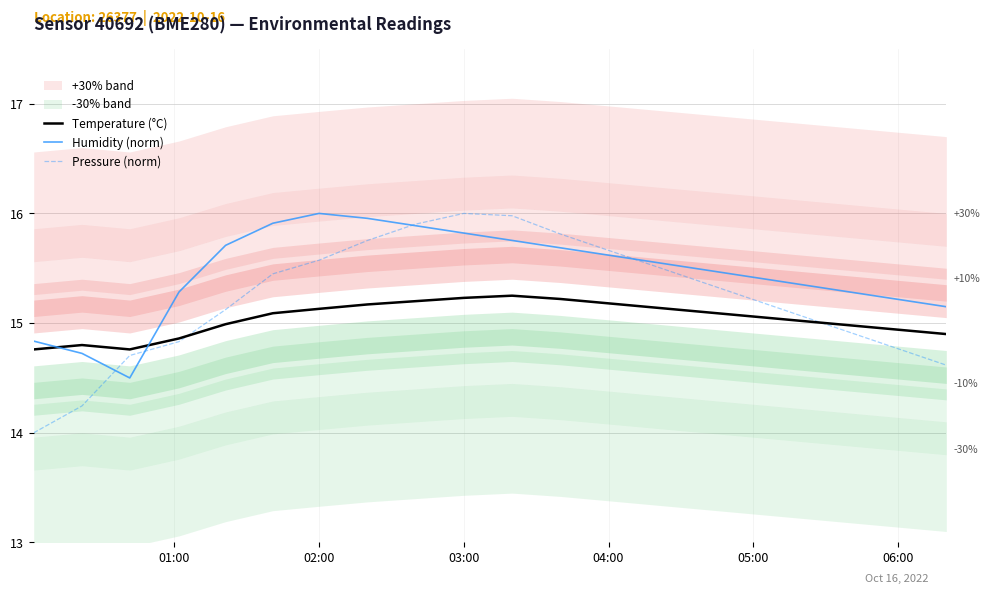

True or false: Temperature (°C) and Humidity (norm) intersect in this chart.

True